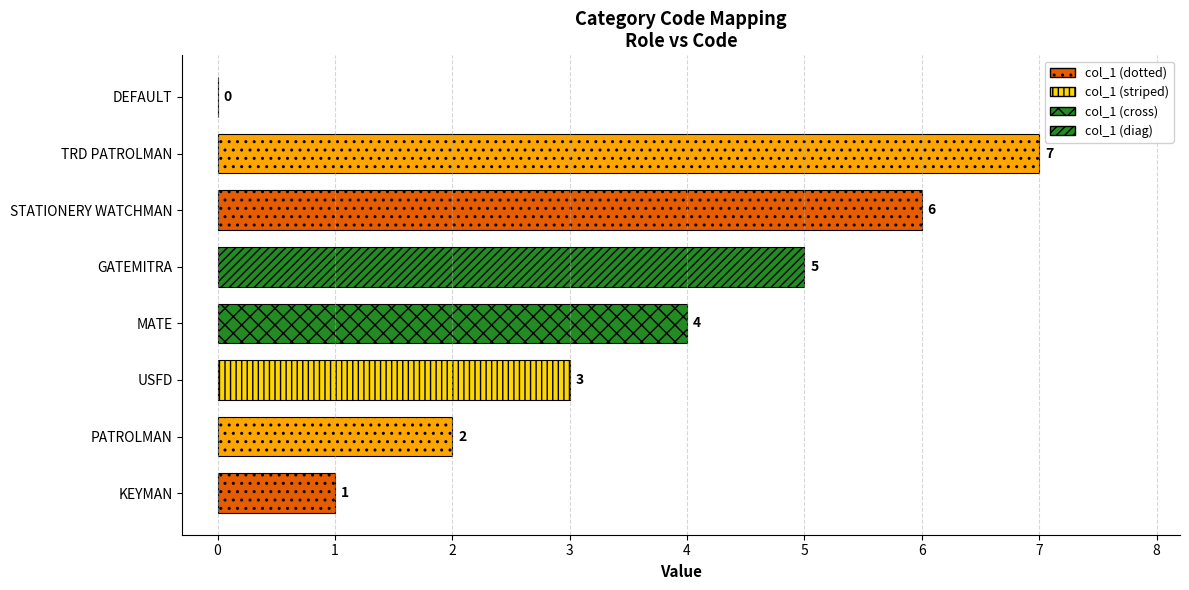

What is the greatest value displayed?

7